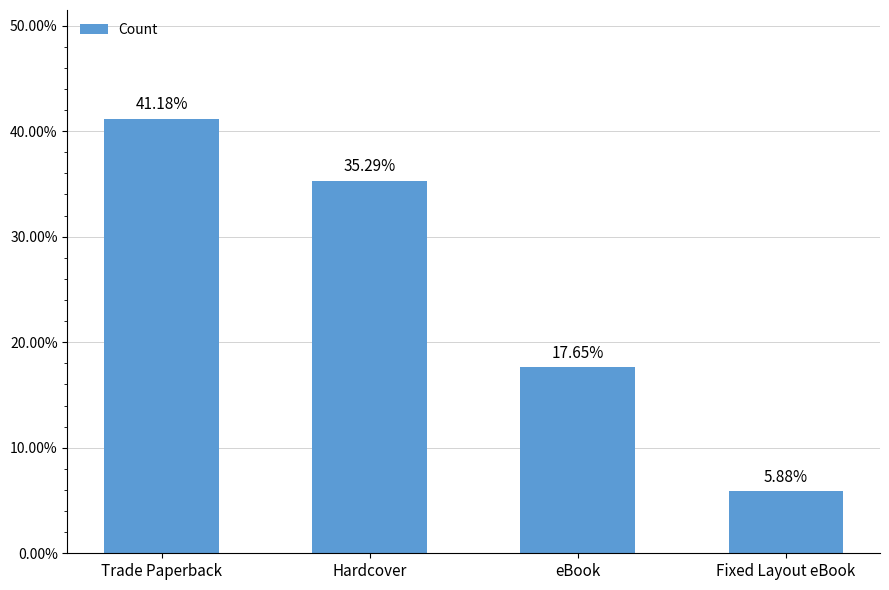

What is the label of the 2nd bar from the left?

Hardcover